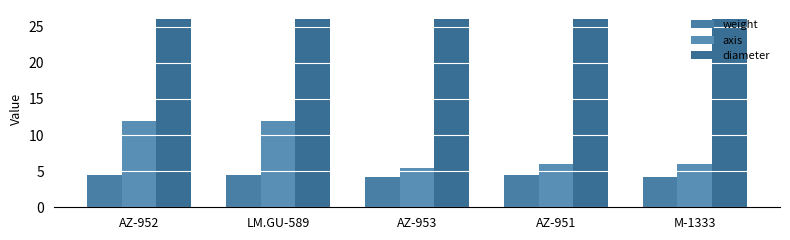

How many bars are there in each group?

3